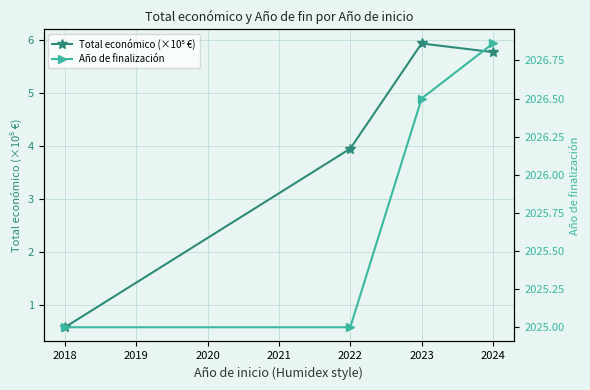

True or false: Total económico (×10⁵ €) and Año de finalización cross at least once.

False